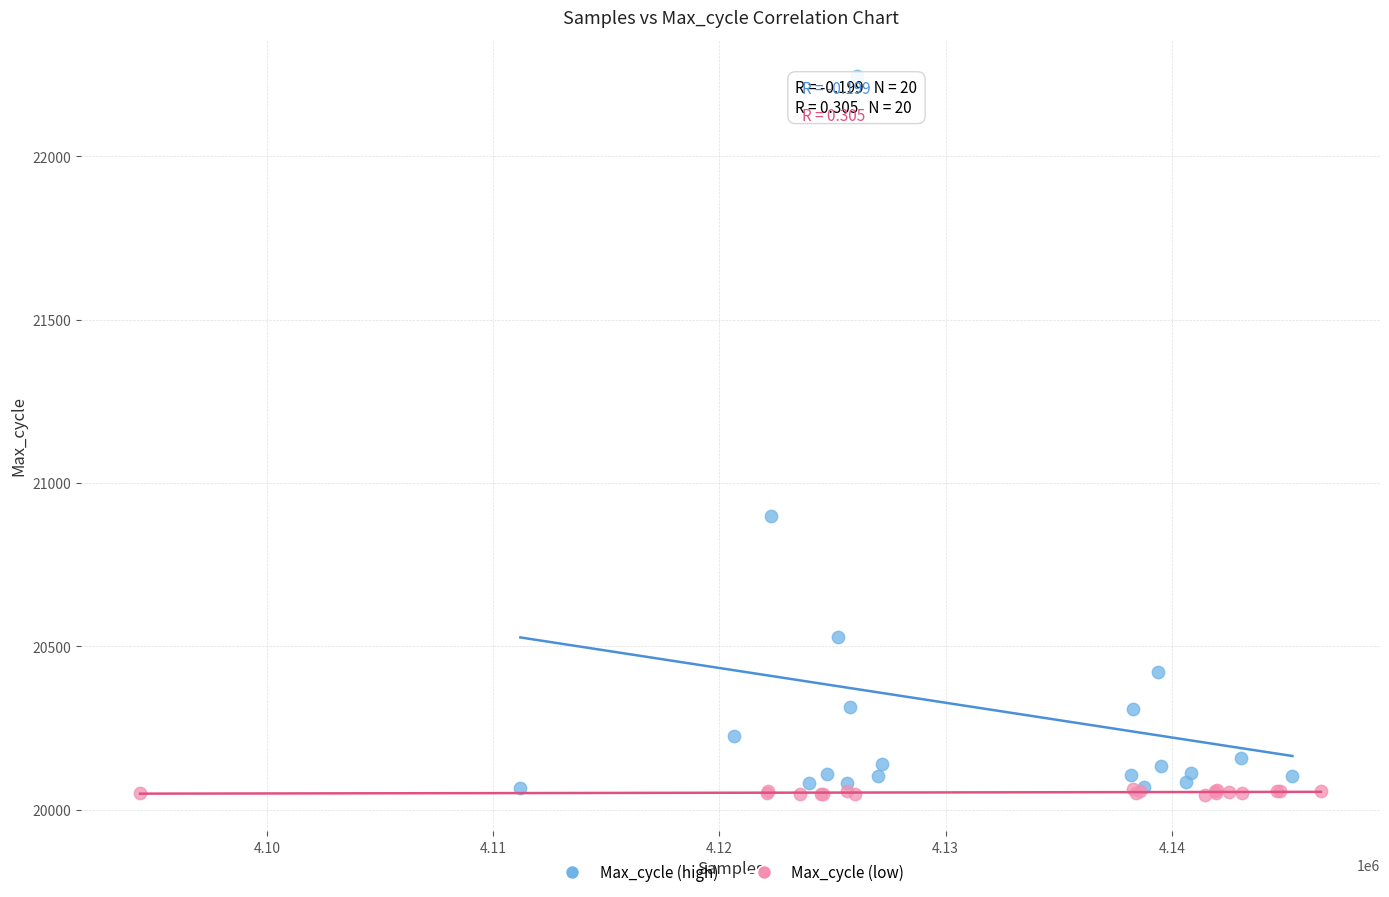

Which series has the largest Y range (max minus min)?

Max_cycle (high)